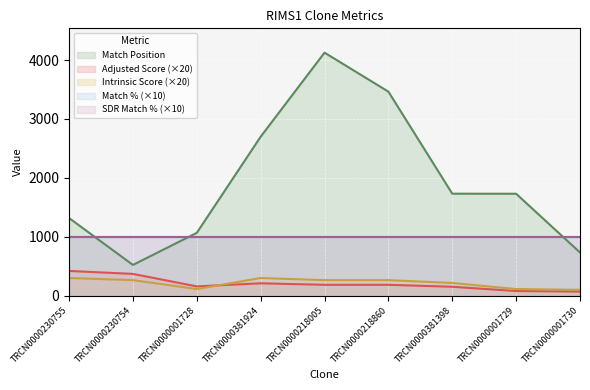

At which category does Match Position reach its first local peak?

TRCN0000218005